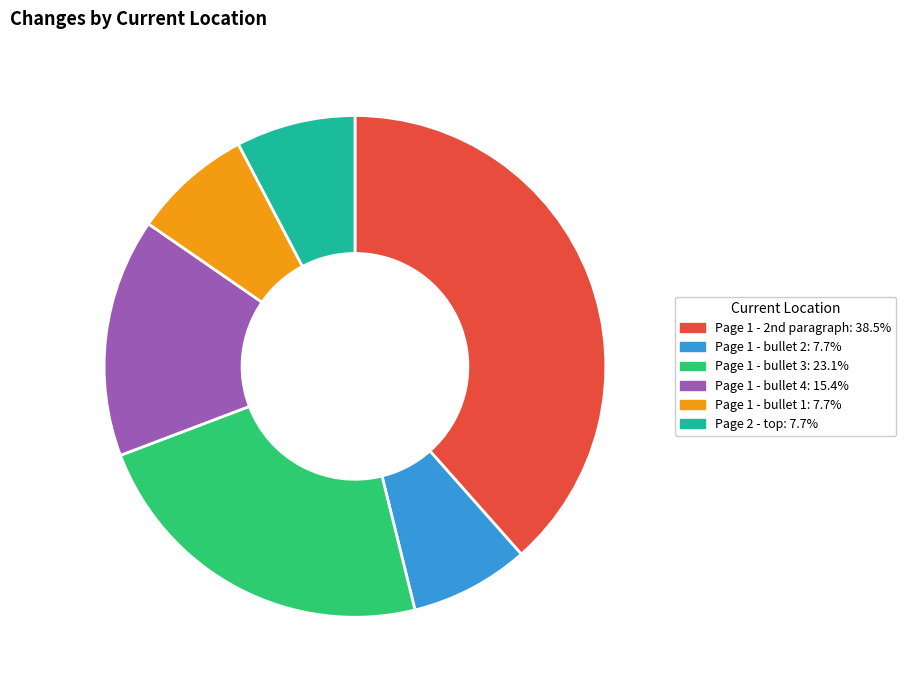

Does any single category account for the majority?

No